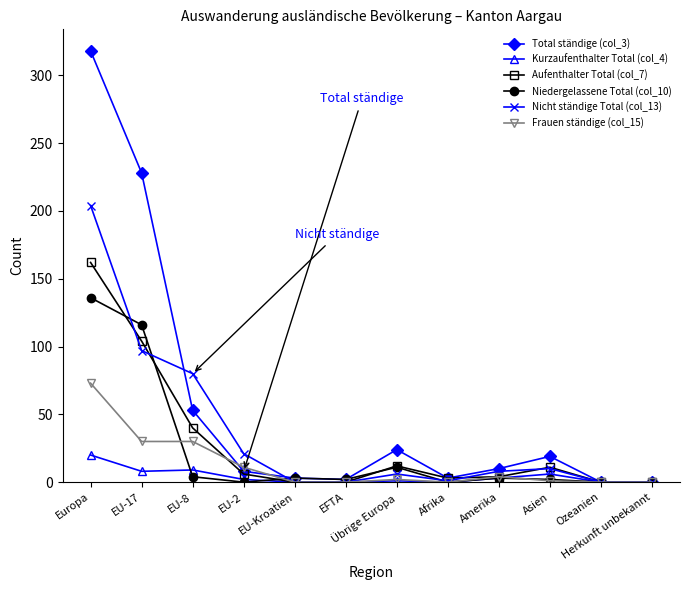

Is it true that Aufenthalter Total (col_7) equals 145 at EU-17?

False